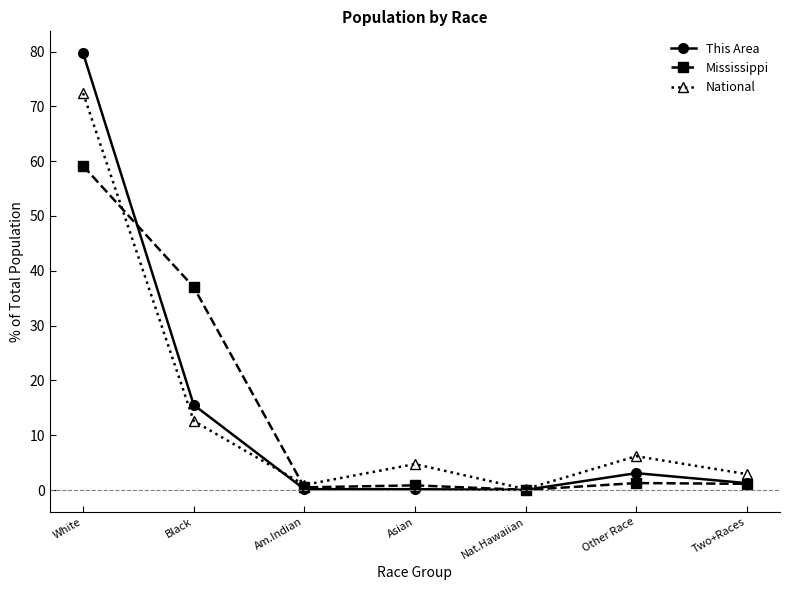

True or false: National has a value of 7.0 at Black.

False